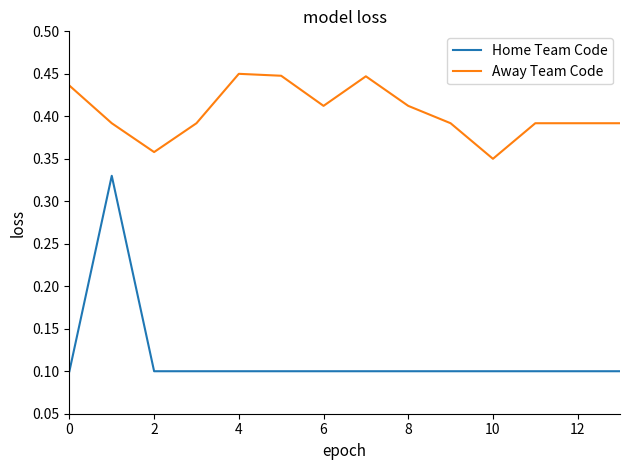

List the series in order of their peak value, highest first.

Away Team Code, Home Team Code